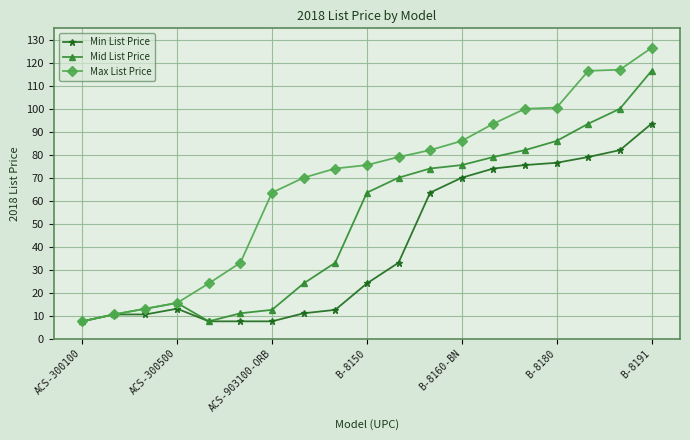

How many lines are shown in the chart?

3